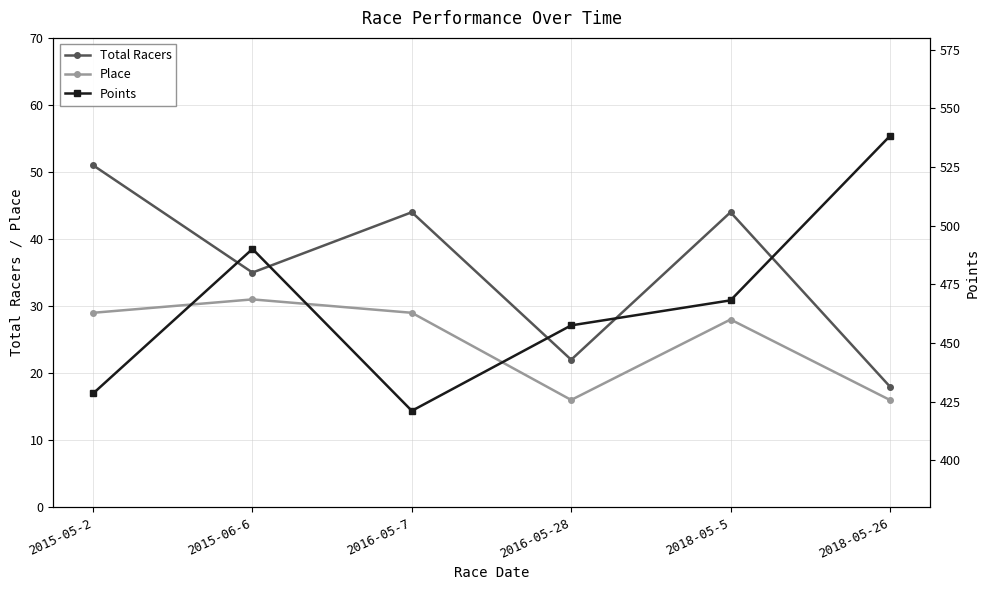

Is this an area chart (filled region under the line)?

No